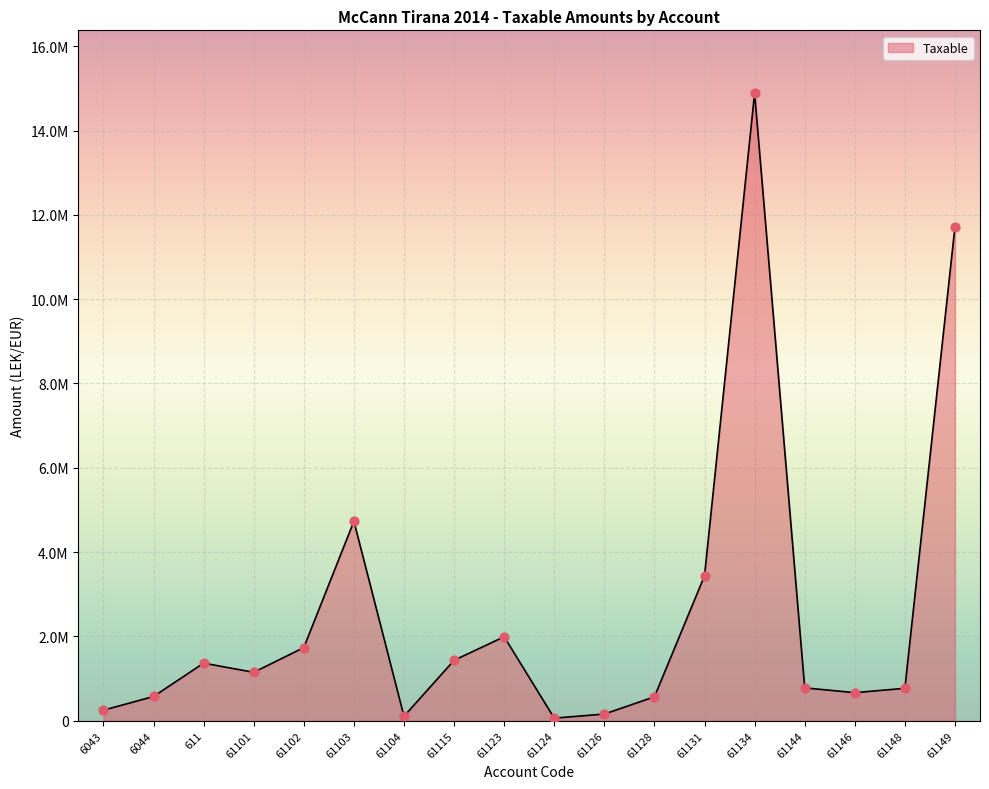

Does the chart have visible grid lines?

Yes